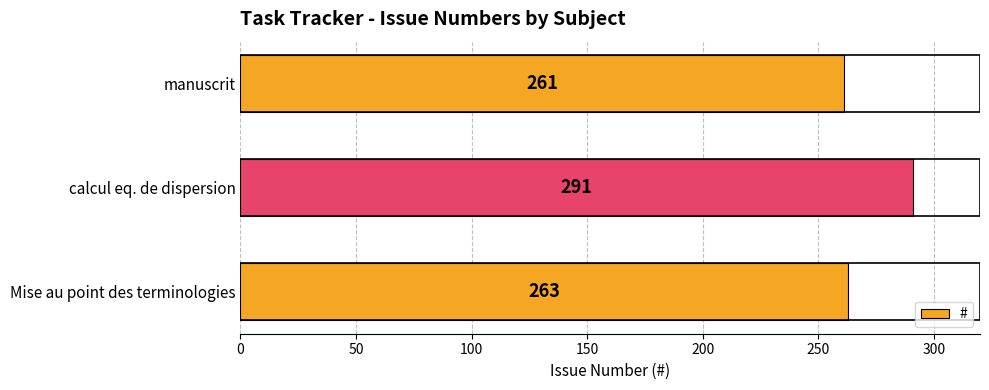

Is it true that the value at calcul eq. de dispersion is 291?

True